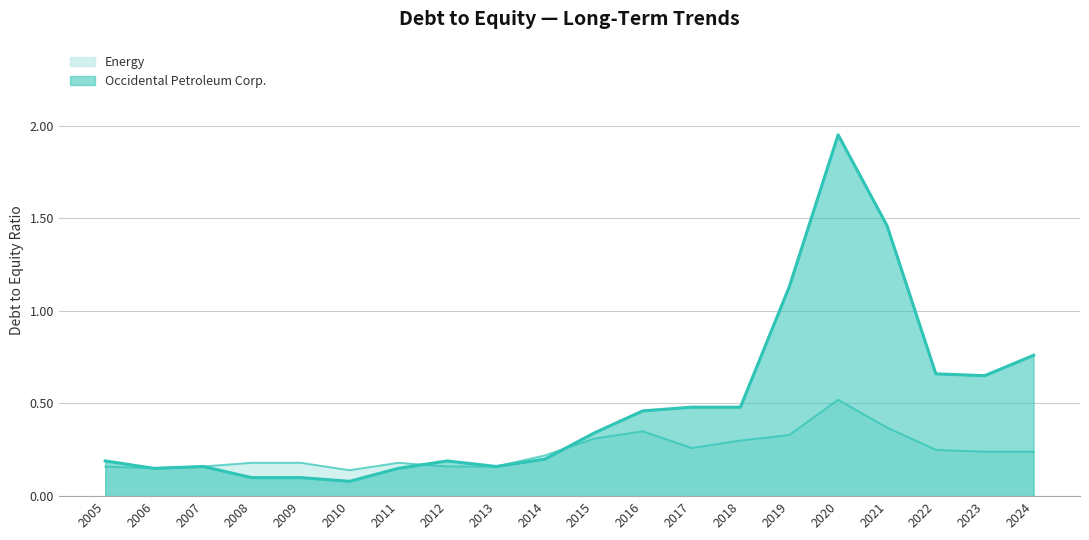

In Energy, how many points are higher than both neighbors (excluding endpoints)?

3